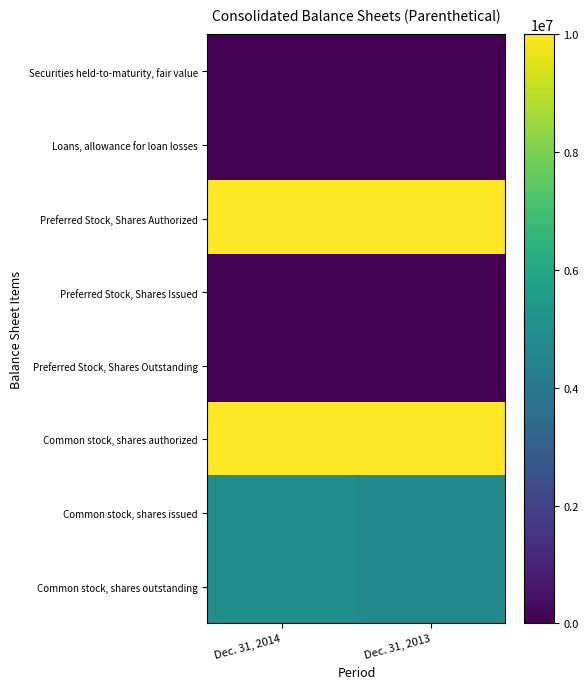

Reading left to right, what are all the values shown in this chart?

Securities held-to-maturity, fair value: Dec. 31, 2014=0	Dec. 31, 2013=22471
Loans, allowance for loan losses: Dec. 31, 2014=6500	Dec. 31, 2013=7200
Preferred Stock, Shares Authorized: Dec. 31, 2014=10000000	Dec. 31, 2013=10000000
Preferred Stock, Shares Issued: Dec. 31, 2014=0	Dec. 31, 2013=0
Preferred Stock, Shares Outstanding: Dec. 31, 2014=0	Dec. 31, 2013=0
Common stock, shares authorized: Dec. 31, 2014=10000000	Dec. 31, 2013=10000000
Common stock, shares issued: Dec. 31, 2014=4932035	Dec. 31, 2013=4787605
Common stock, shares outstanding: Dec. 31, 2014=4932035	Dec. 31, 2013=4787605